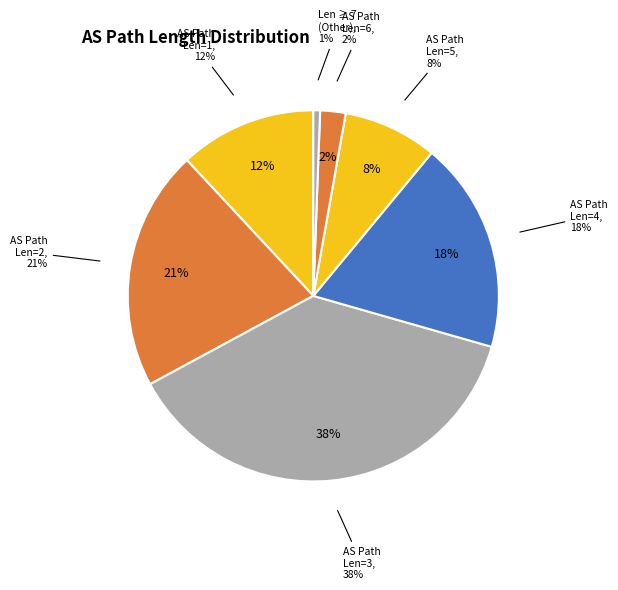

True or false: len=12 accounts for 1% of the total.

False